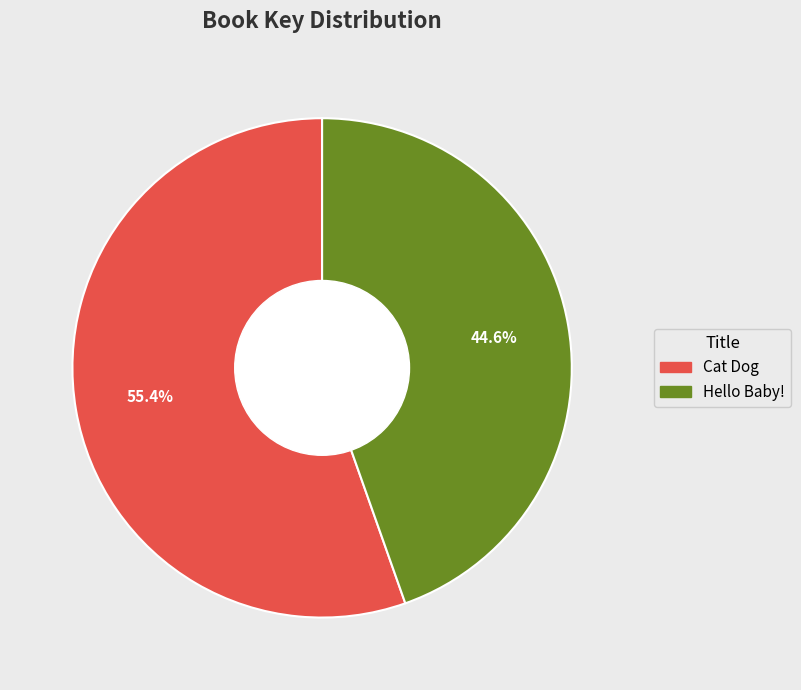

To the nearest percent, what percentage of the pie is Hello Baby!?

45%